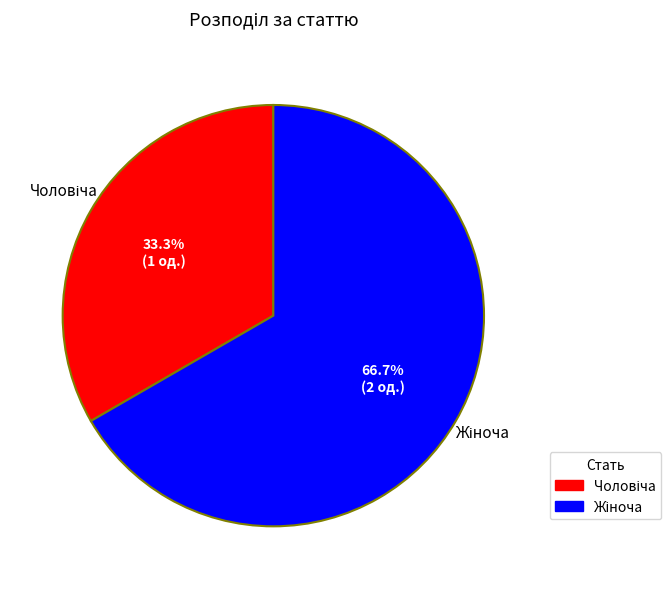

Is there a majority slice in this chart?

Yes